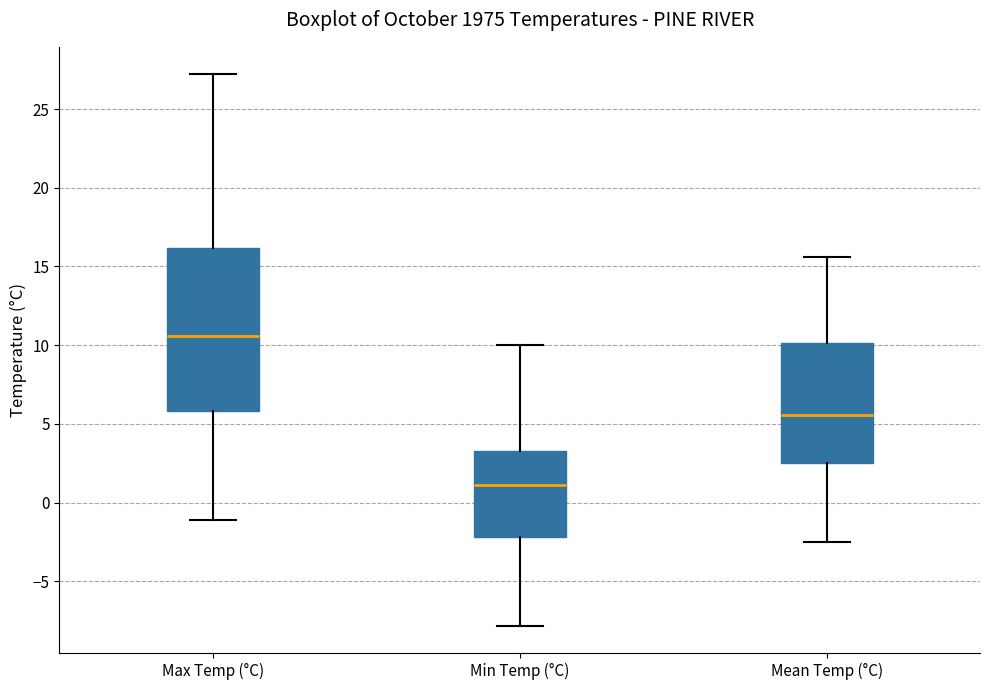

Reading left to right, read every box against the y-axis: the position of its median line, the range the box covers, and the ends of its whiskers. The values are not printed on the chart, so give them approximately, as read against the axis.

Max Temp (°C): median 10.5, box 6.0 to 16.0, whiskers -1.0 to 27.0
Min Temp (°C): median 1.0, box -2.0 to 3.5, whiskers -8.0 to 10.0
Mean Temp (°C): median 5.5, box 2.5 to 10.0, whiskers -2.5 to 15.5